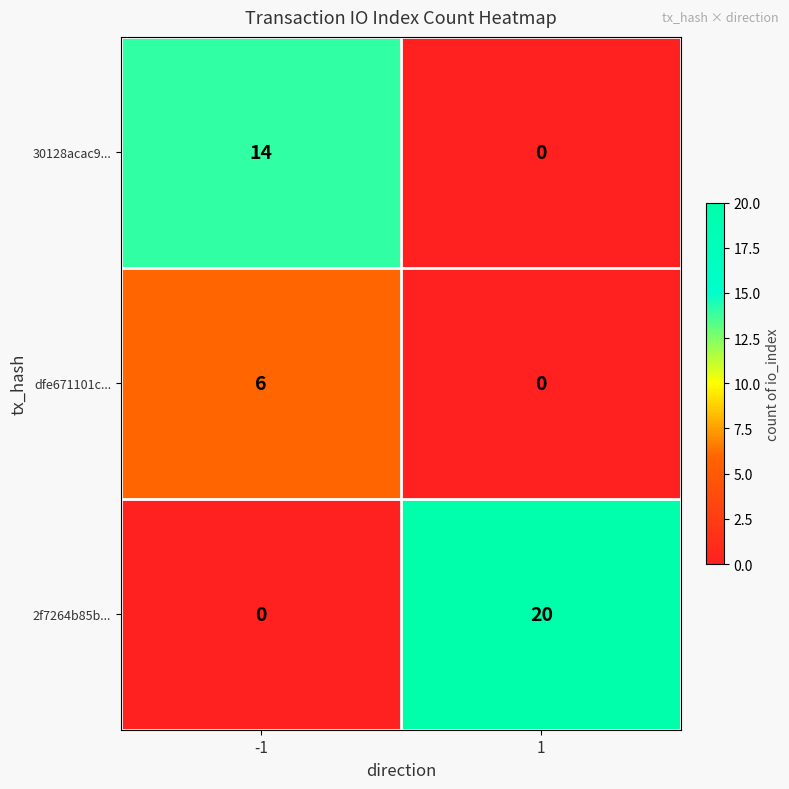

Between -1 and 1, which series saw the biggest shift?

2f7264b85b...